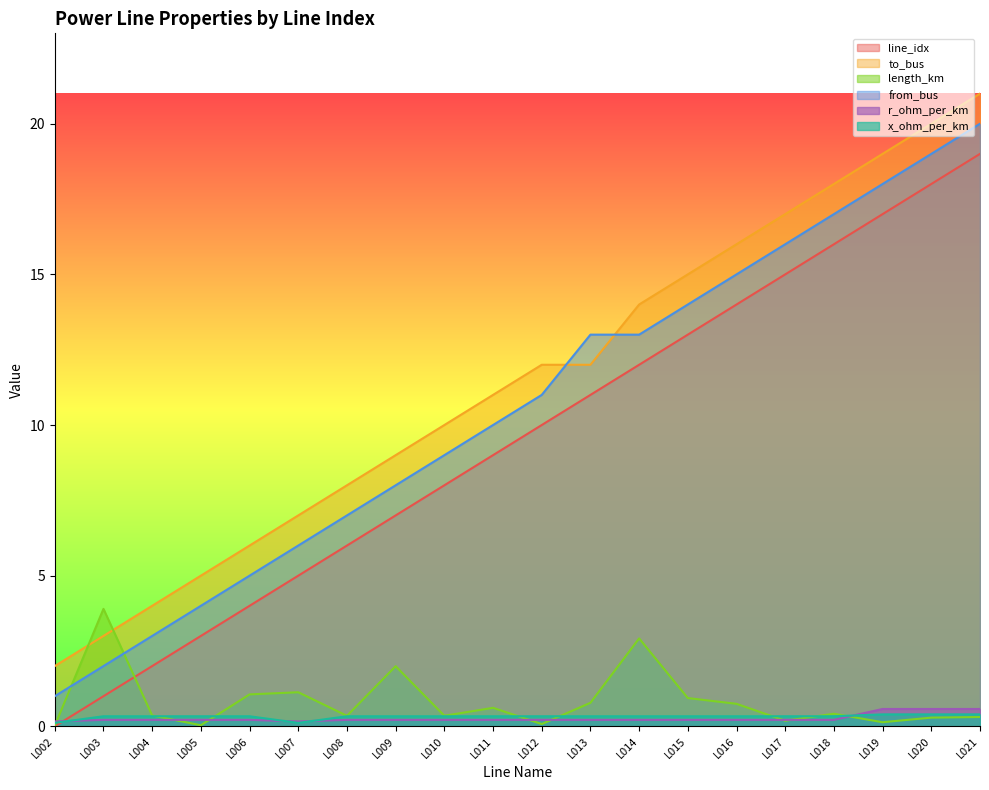

True or false: r_ohm_per_km has more than 2 interior local peaks.

False